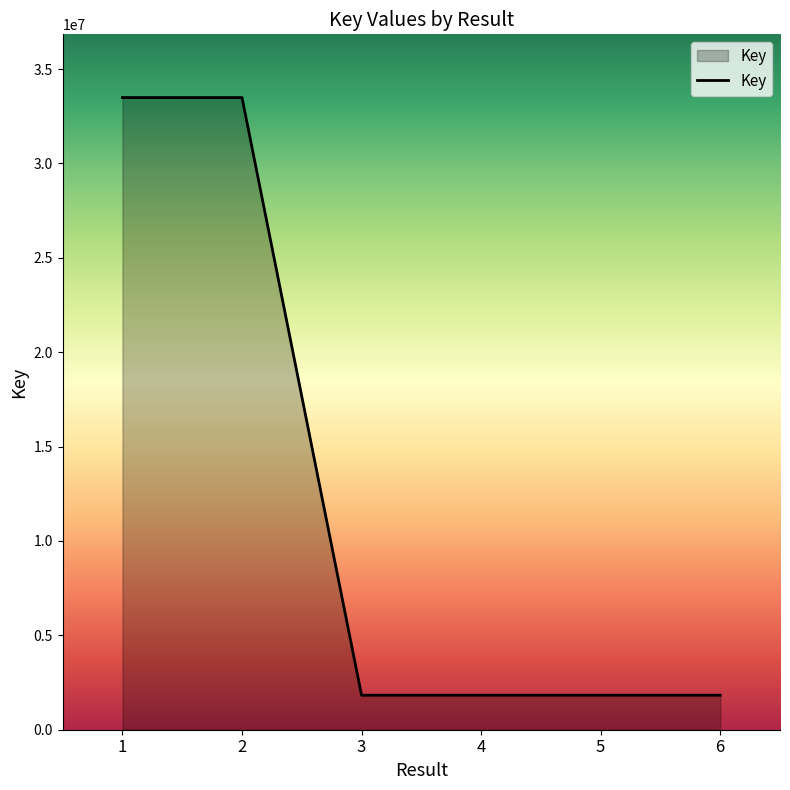

True or false: the data has more than 2 interior local peaks.

False